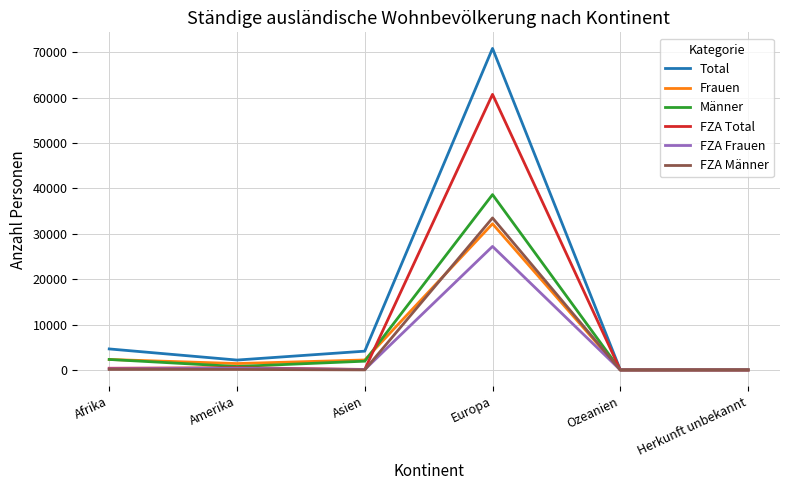

Which series has the largest range (max minus min)?

Total